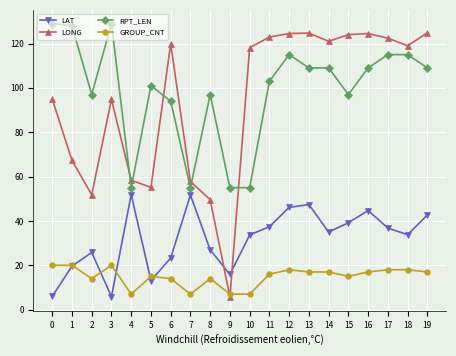

Where is the first local minimum for LONG?

2